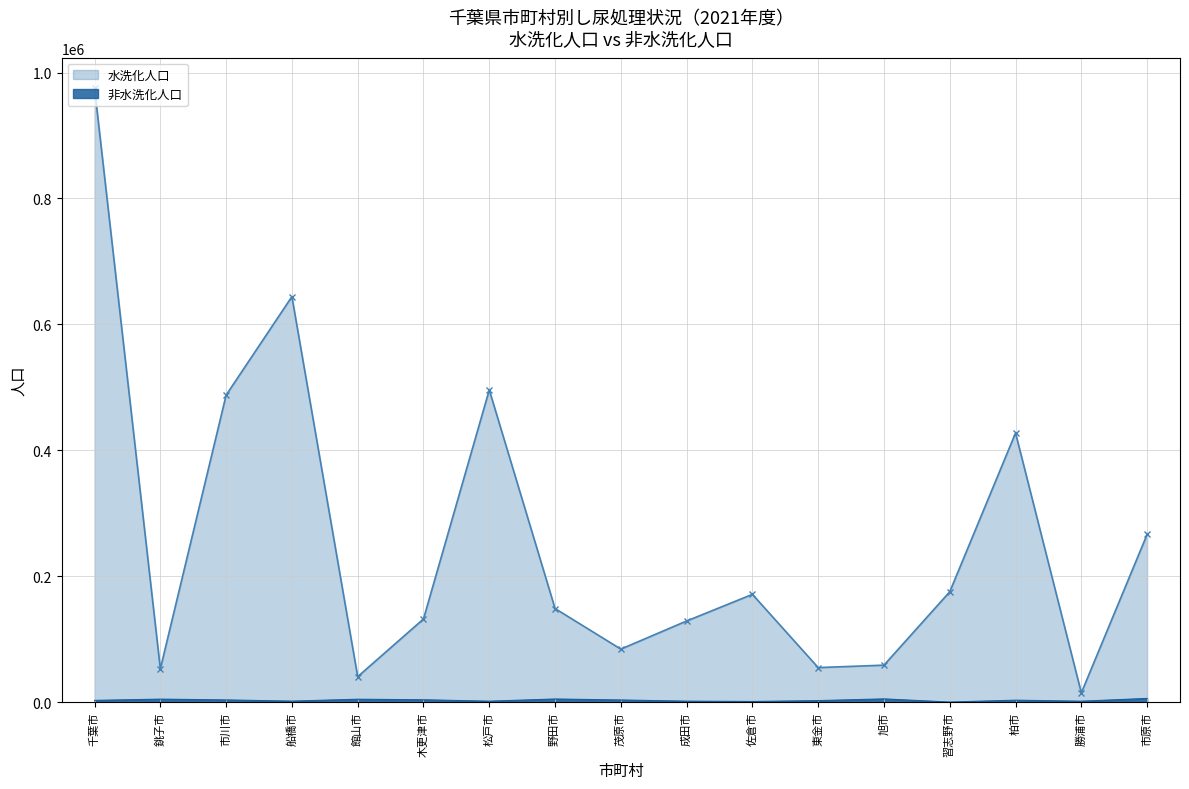

True or false: 非水洗化人口 has a value of 1085 at 船橋市.

False